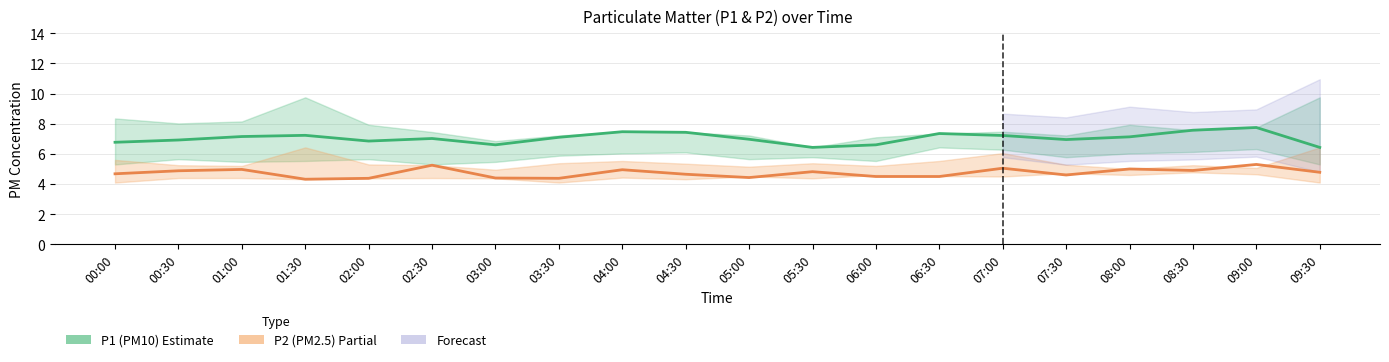

True or false: P2 (PM2.5) has more than 0 points higher than both neighbors.

True